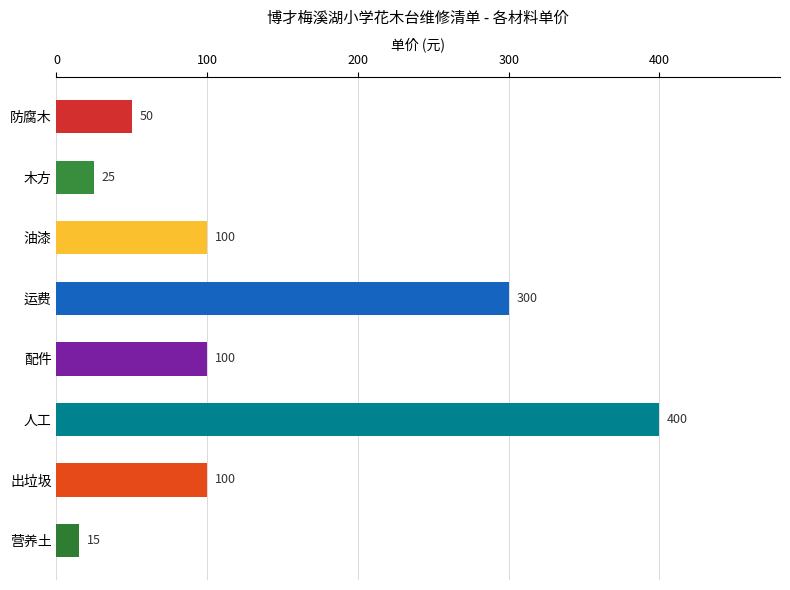

Count the number of categories in the chart.

8